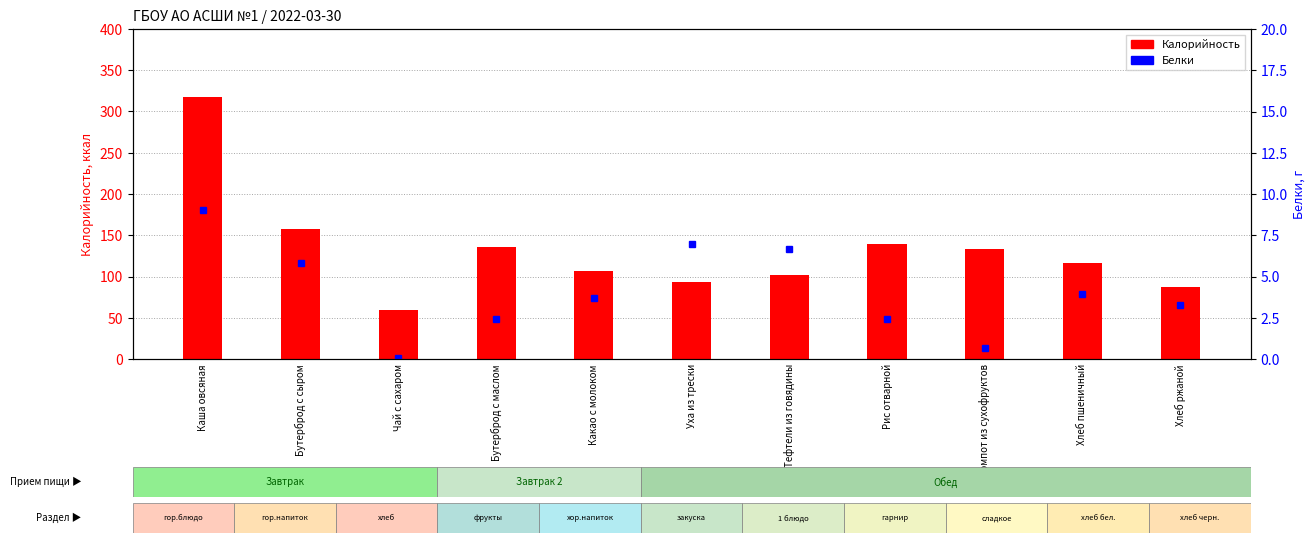

At which label does Калорийность reach its peak?

Каша овсяная